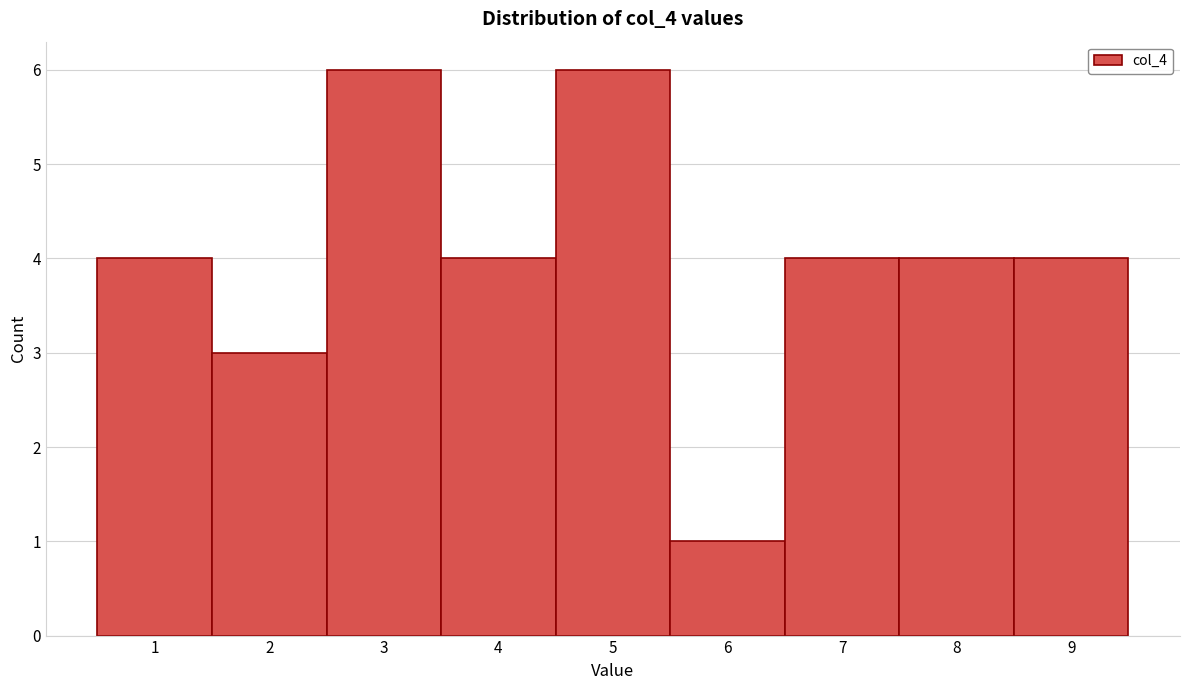

Reading left to right, list every bar in this chart as the range it spans on the x-axis followed by its height. The values are not printed on the chart, so give them approximately, as read against the axis.

0.5 to 1.5: 4
1.5 to 2.5: 3
2.5 to 3.5: 6
3.5 to 4.5: 4
4.5 to 5.5: 6
5.5 to 6.5: 1
6.5 to 7.5: 4
7.5 to 8.5: 4
8.5 to 9.5: 4